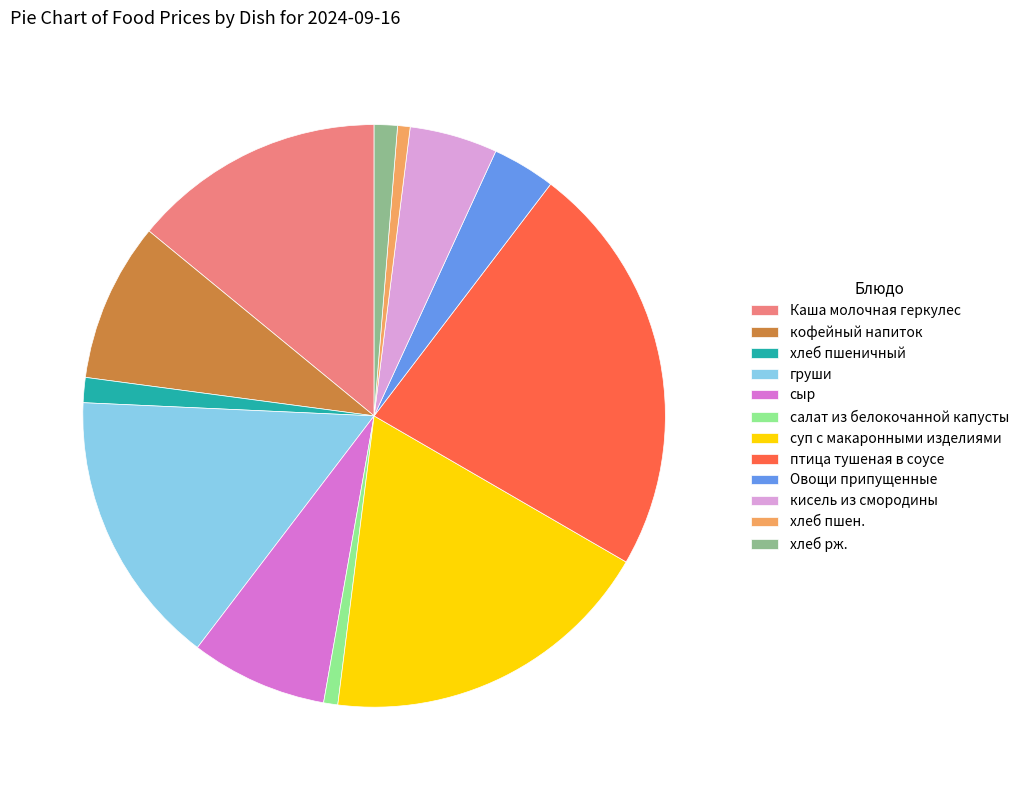

True or false: хлеб пшен. accounts for 1% of the total.

True